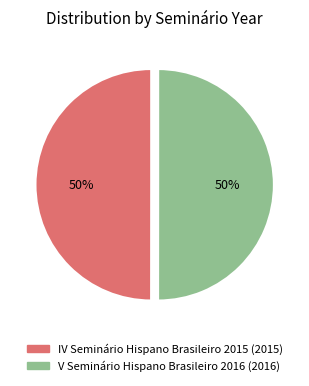

Approximately how many times larger is the value at IV Seminário Hispano Brasileiro 2015 compared to V Seminário Hispano Brasileiro 2016?

1.0